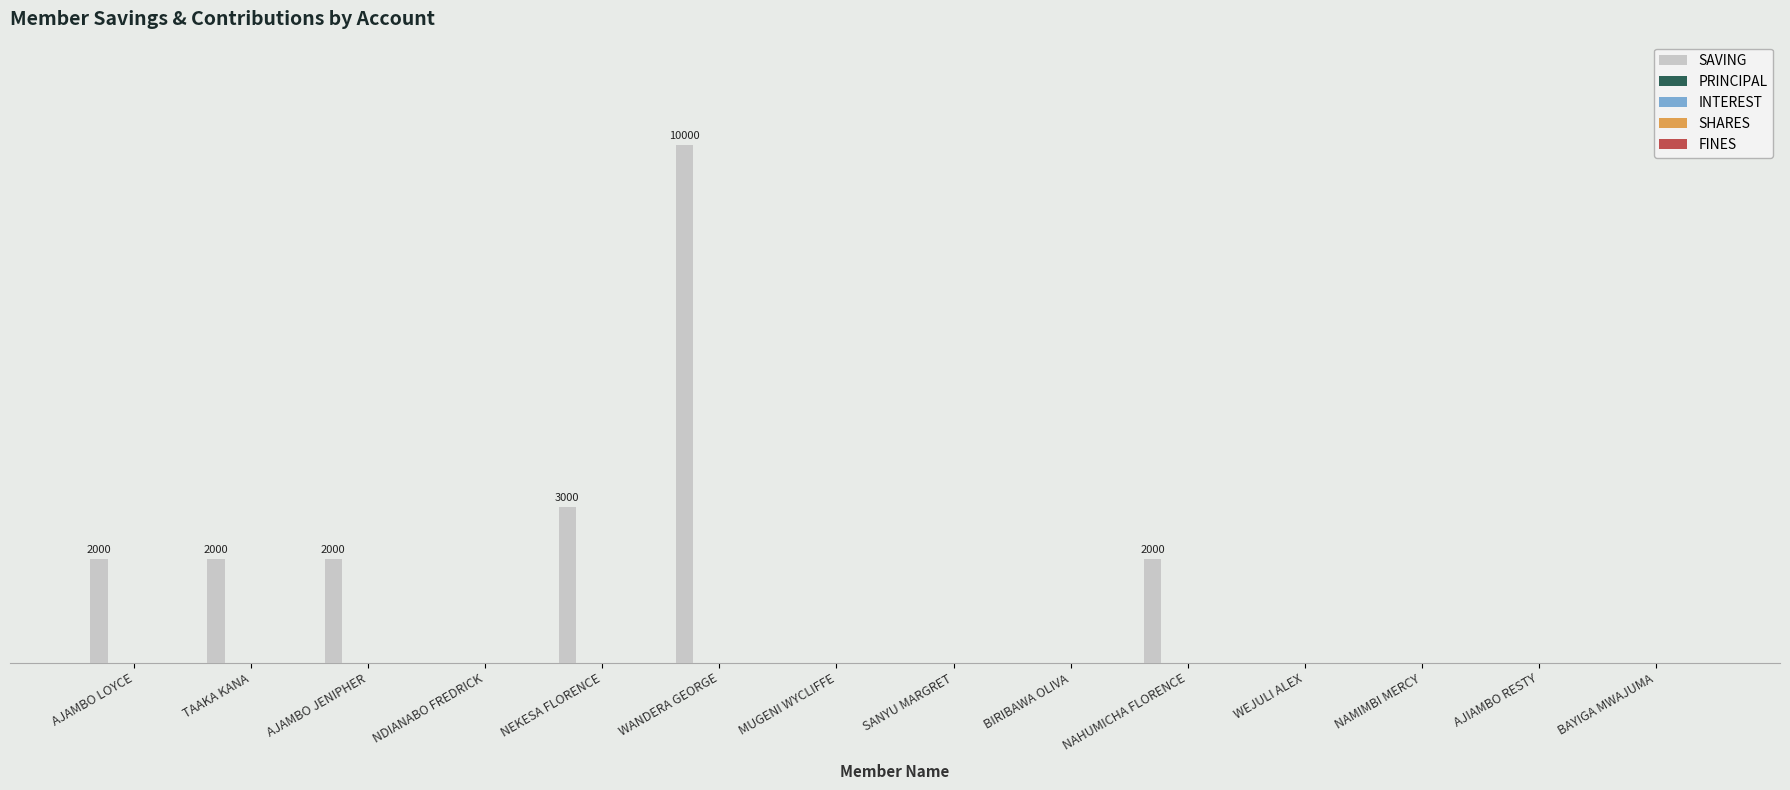

Are the bars horizontal?

No